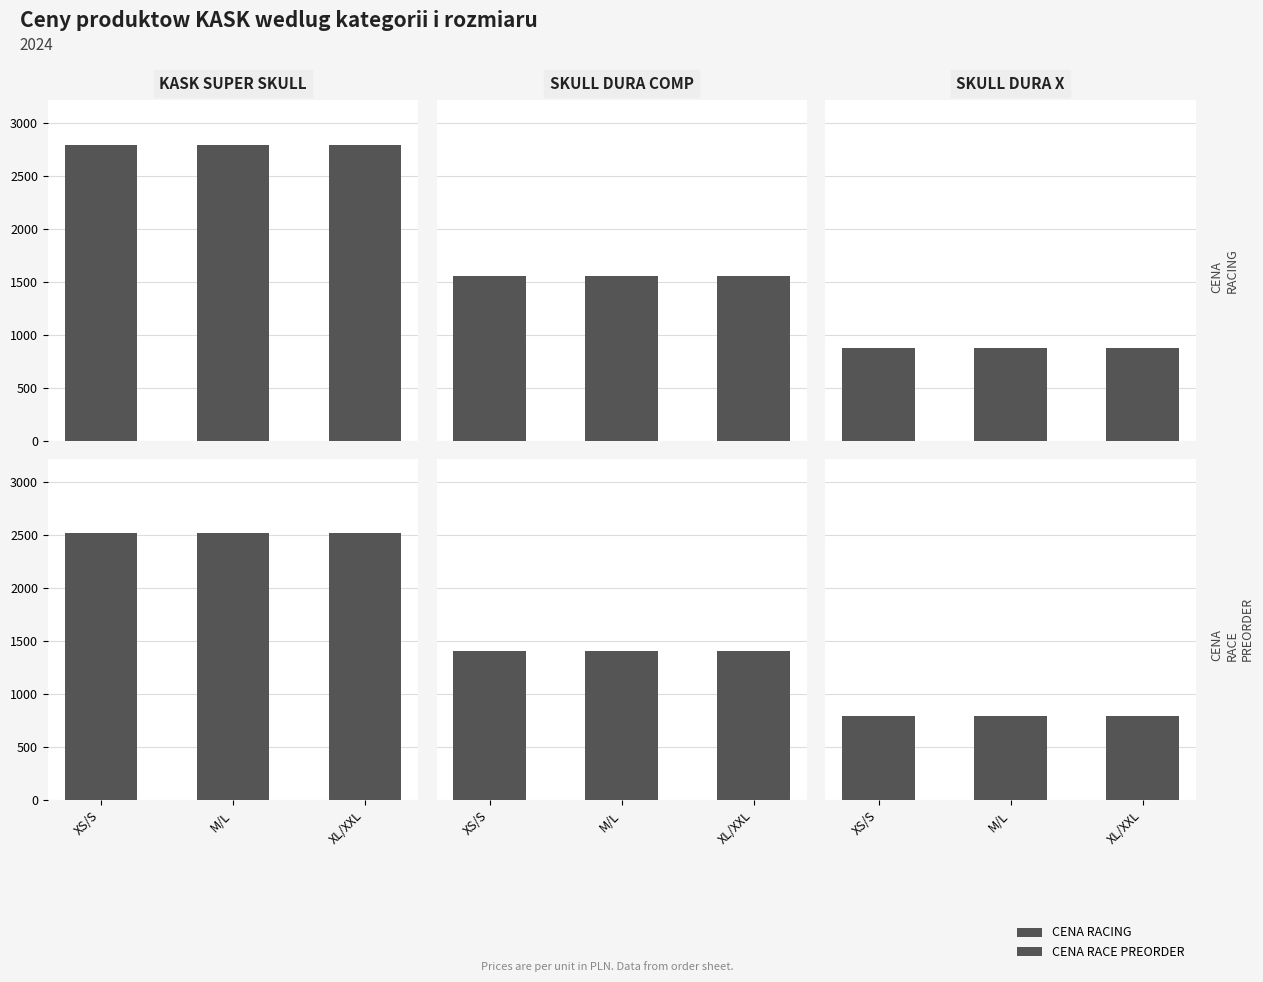

Read the CENA RACE PREORDER value at XS/S.

791.3